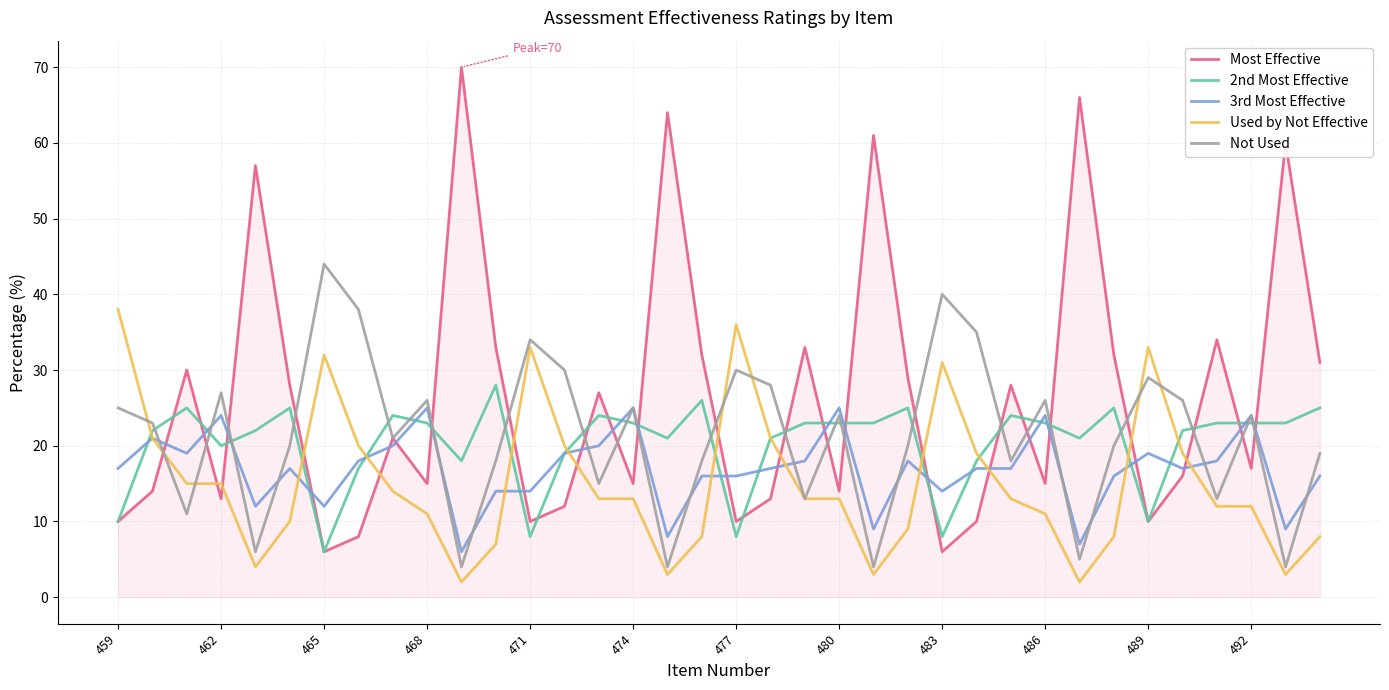

Which series has the largest total across all categories?

Most Effective